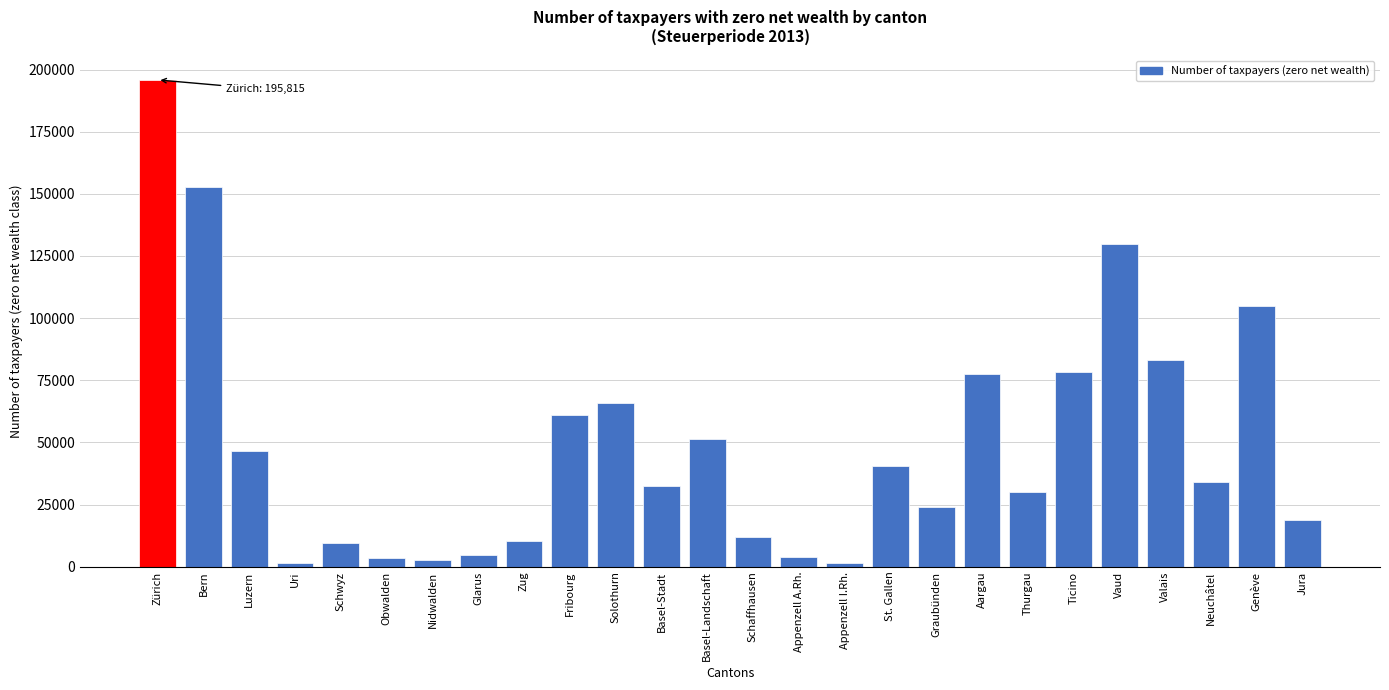

What is the average value?

49087